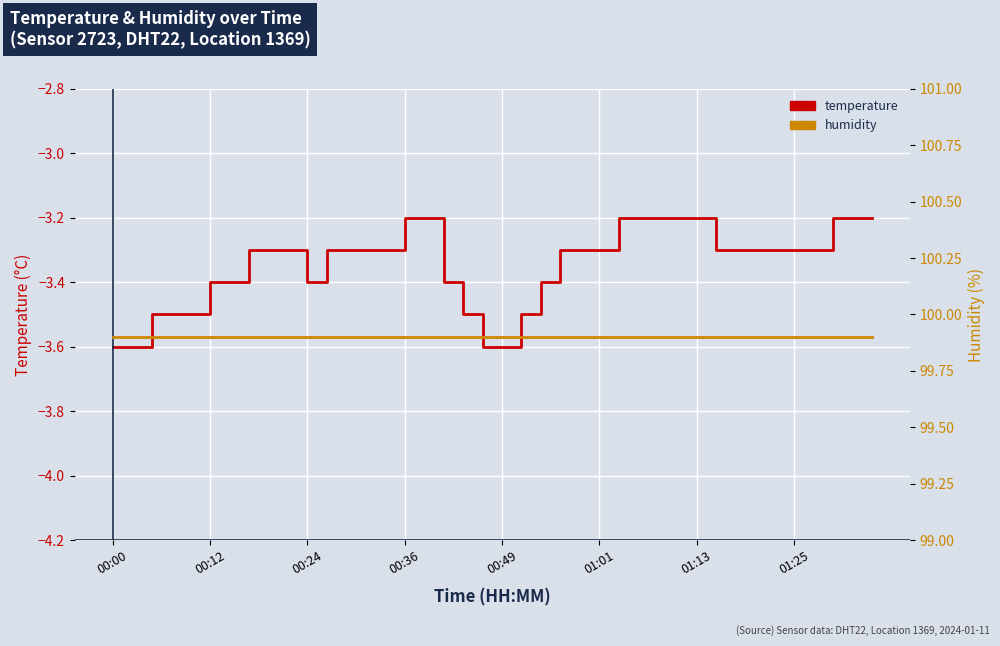

Which label corresponds to the largest value in the chart?

00:00